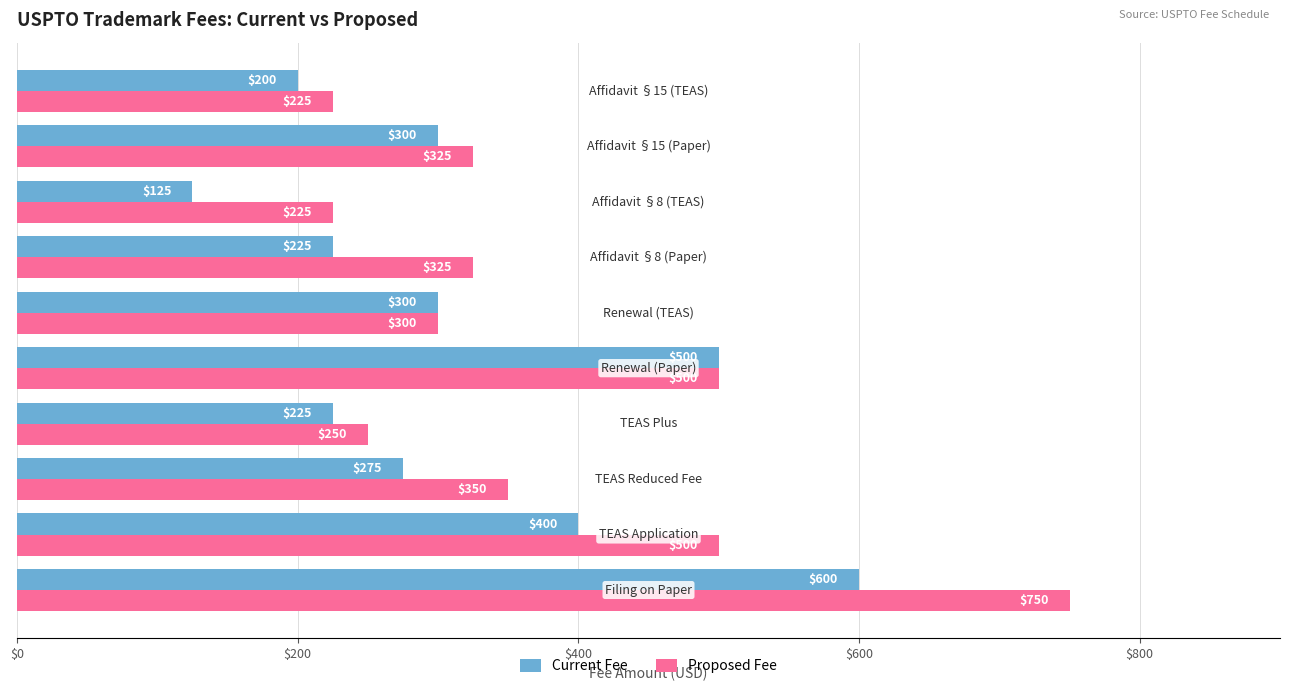

What is the average value of the Proposed Fee series?

375